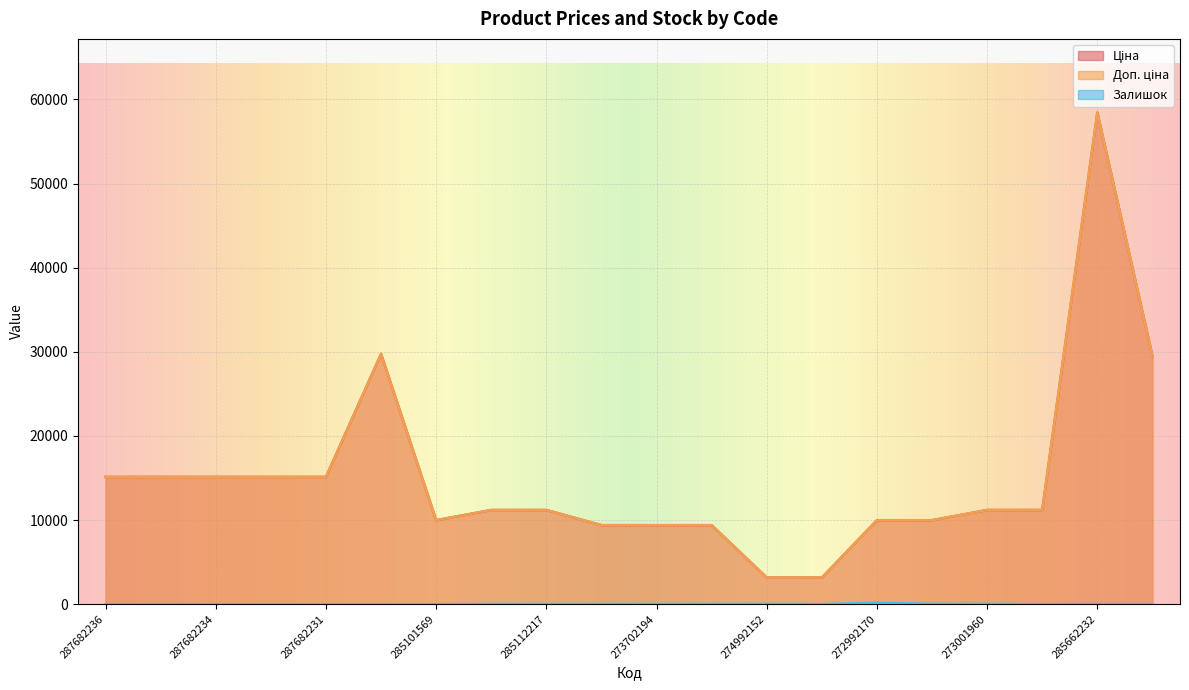

Which category has the lowest value across all series?

287682236